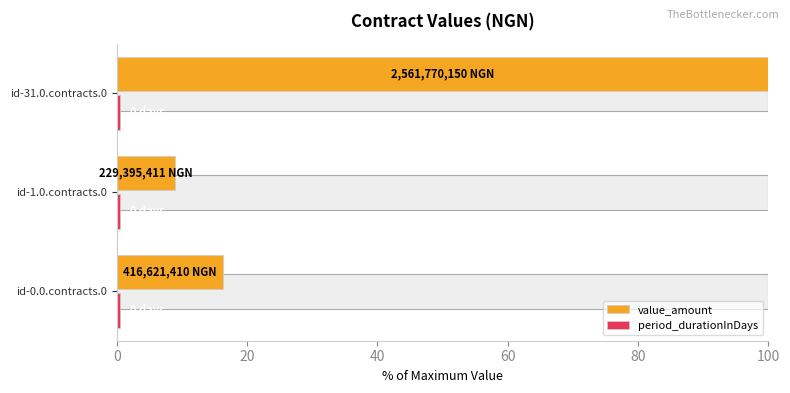

Rank the series at 0 from highest to lowest value.

value_amount, period_durationInDays